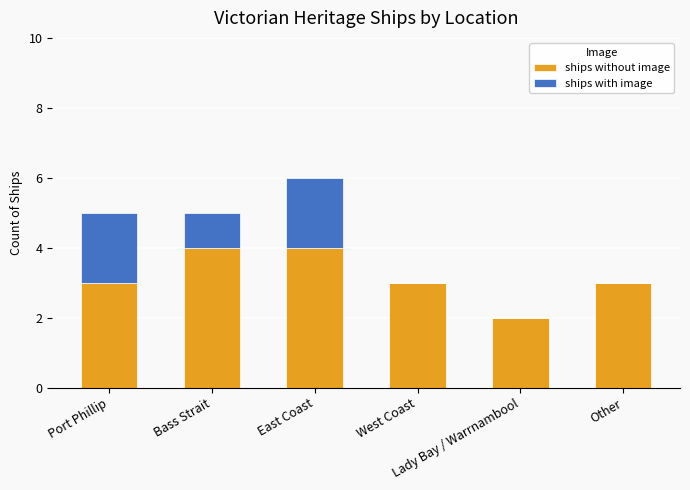

Are the bars grouped side by side (vs. stacked)?

No